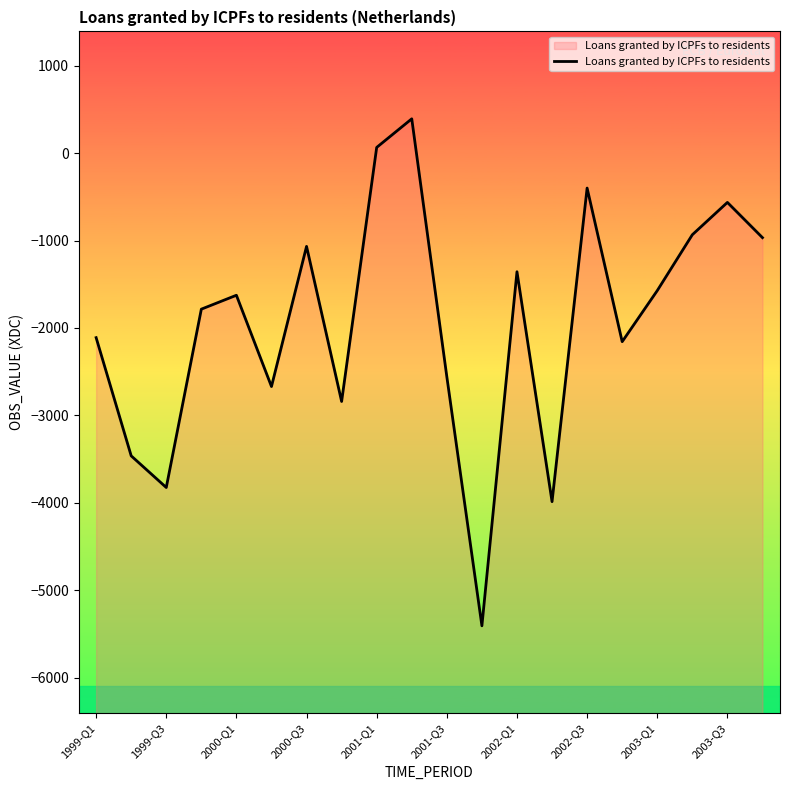

The value at 2003-Q3 is 79. True or false?

False